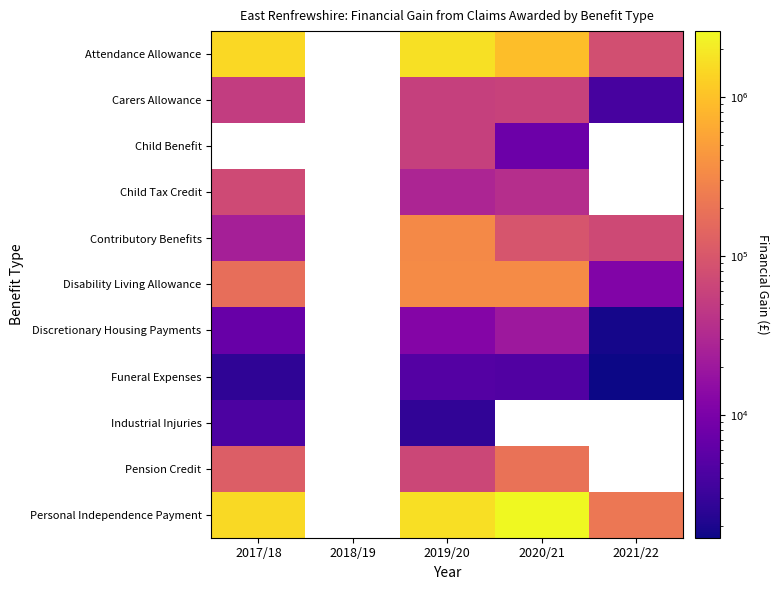

Which category has the highest value across all series?

2020/21